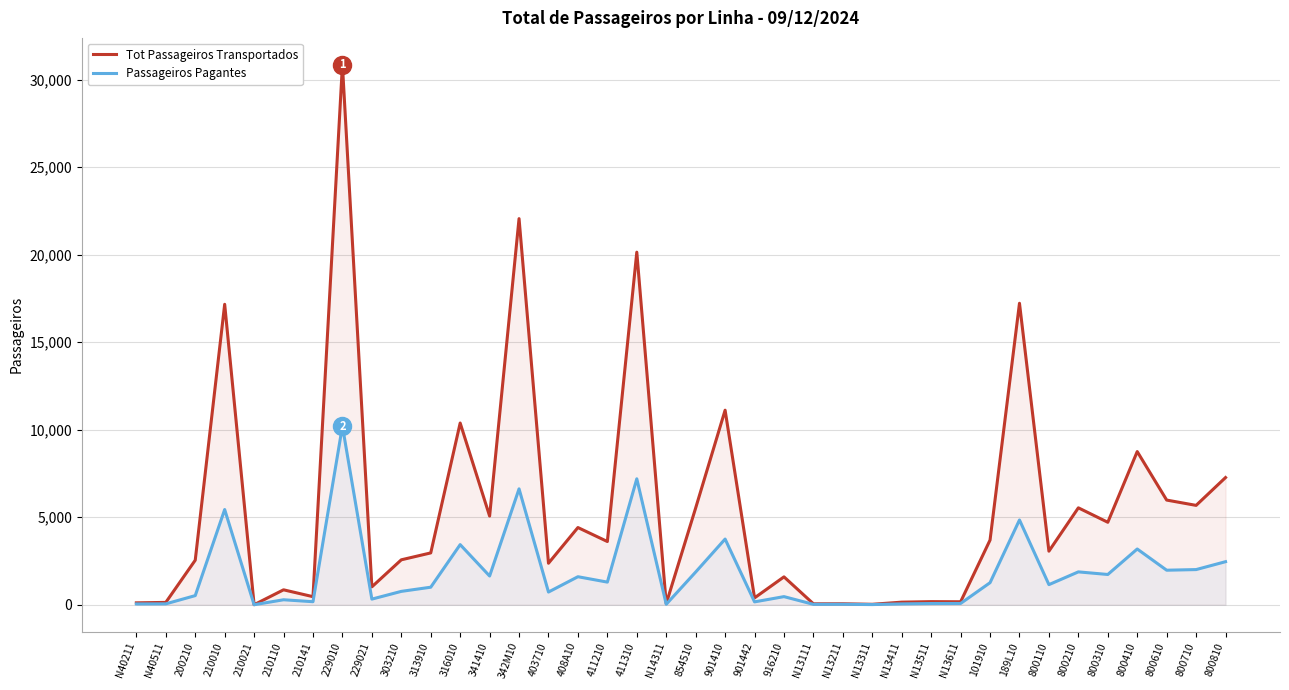

What position from the right is N13311?

13